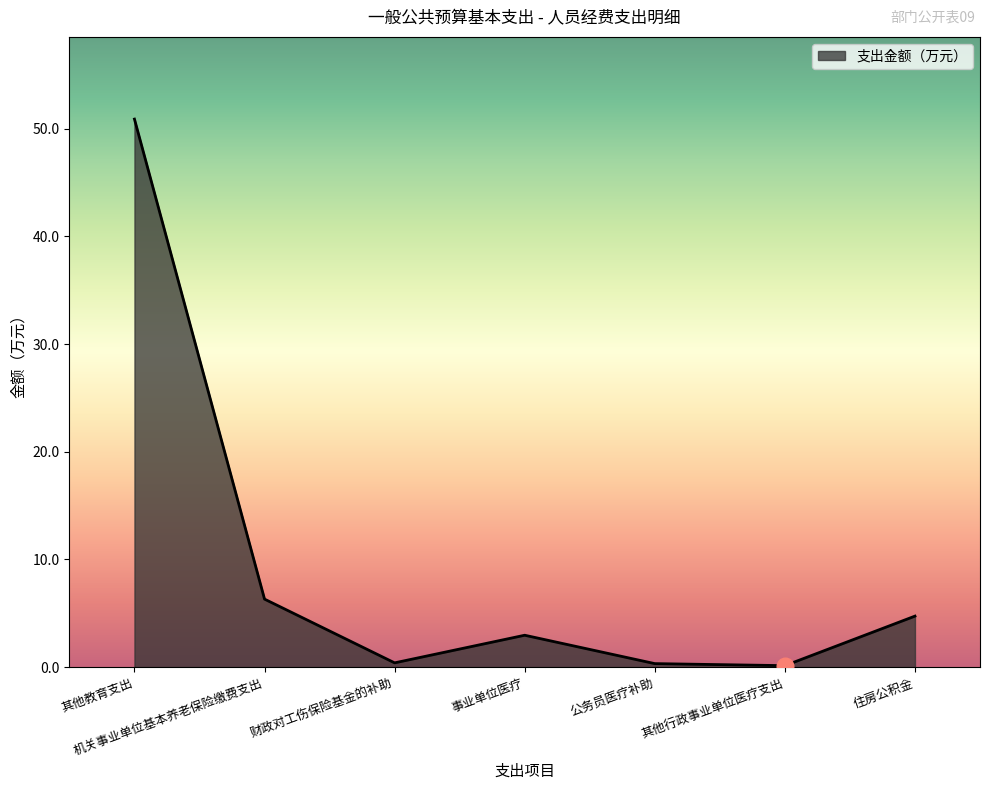

What is the greatest value displayed?

50.9